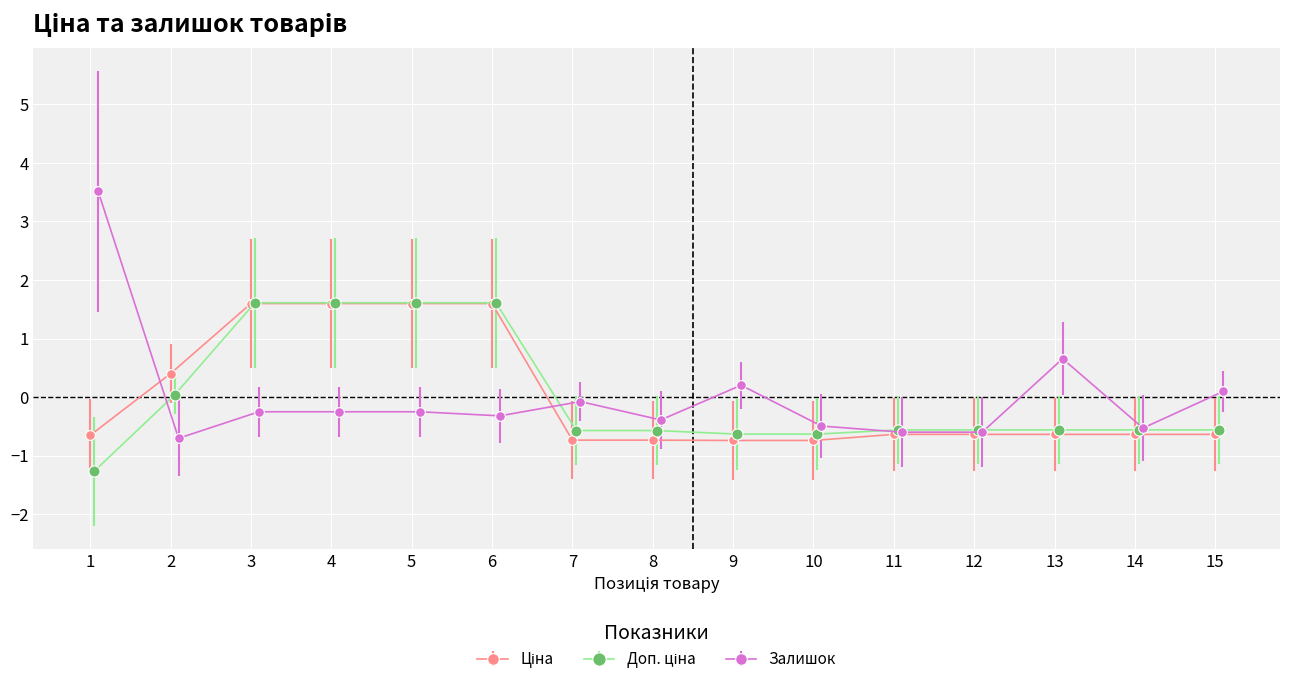

Where does the Ціна series first go above 0?

2